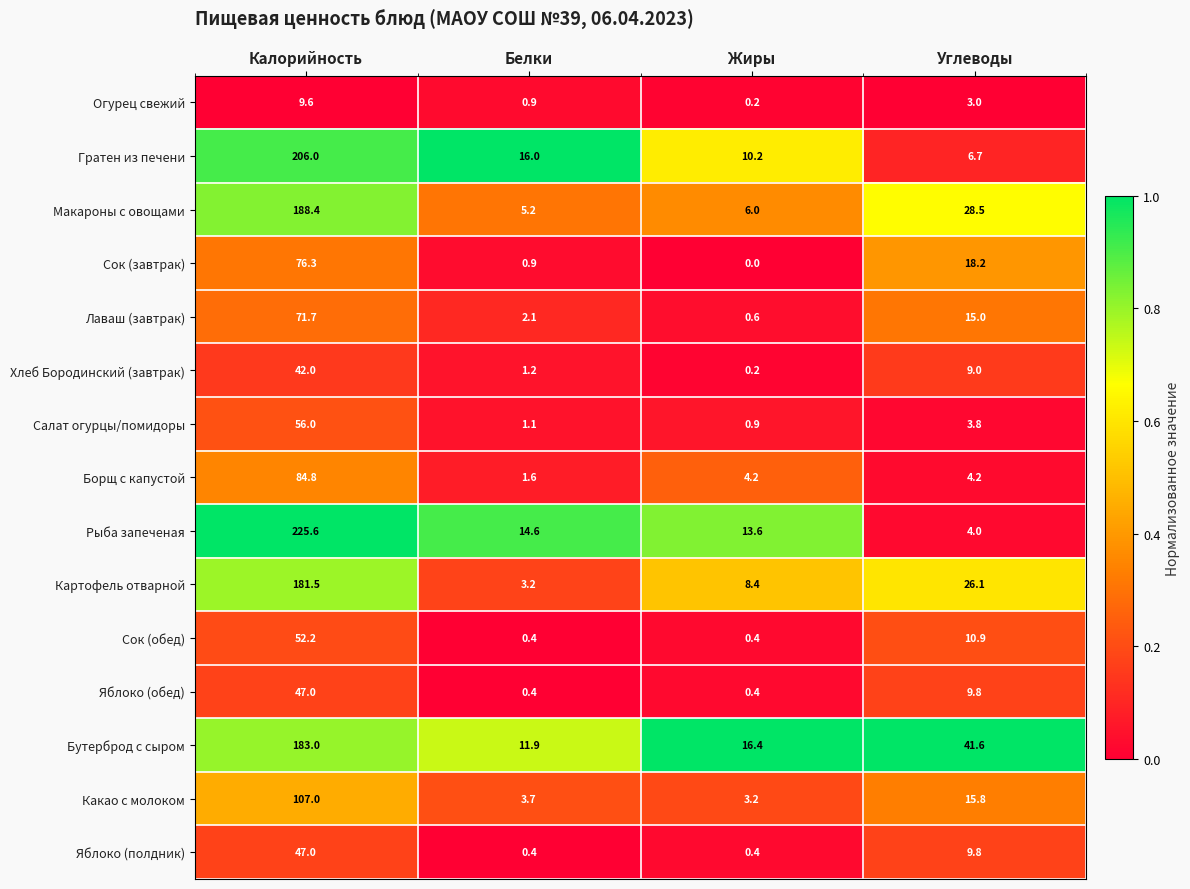

Which series changed the most between Калорийность and Углеводы?

Рыба запеченая